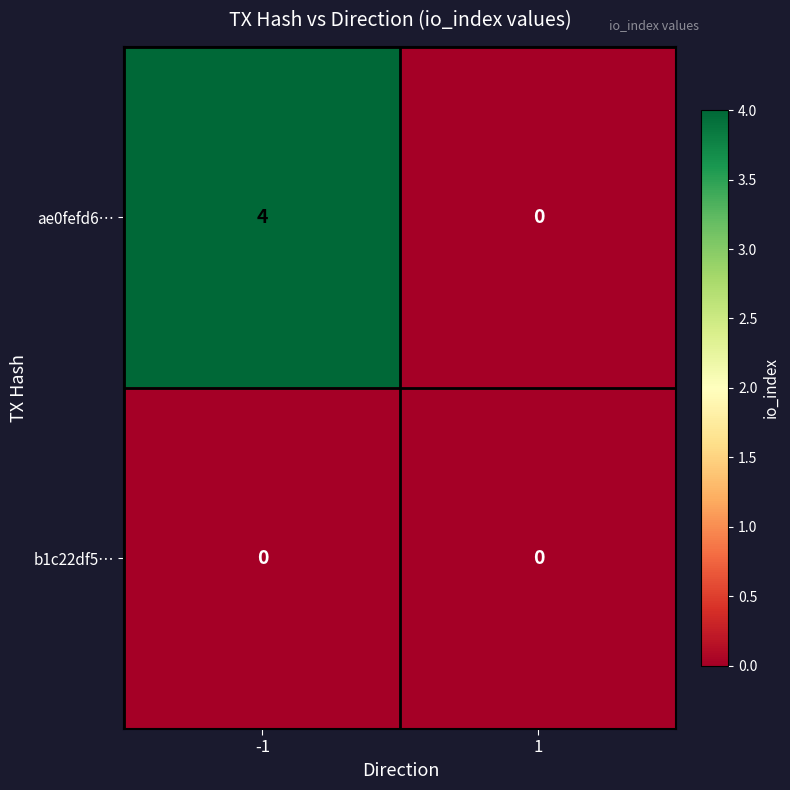

Which series changed the most between -1 and 1?

ae0fefd6…